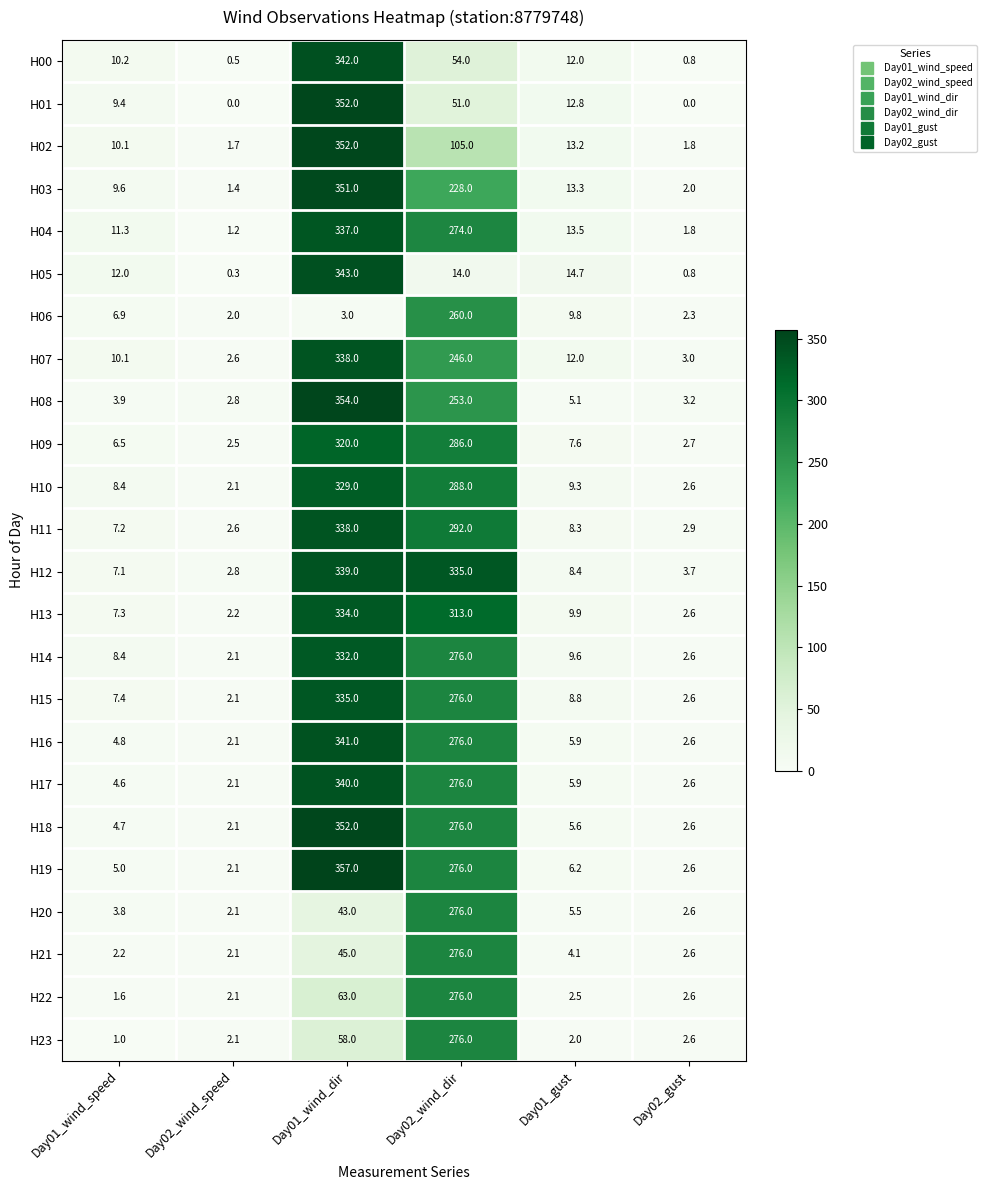

What is the difference between the highest and lowest values at Day01_wind_speed?

11.0